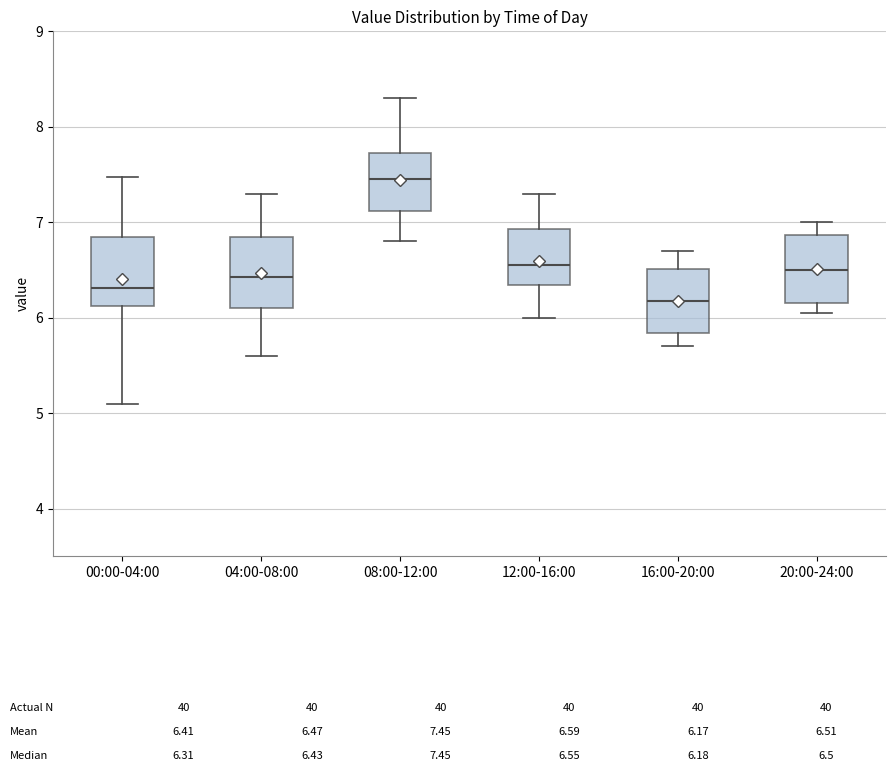

Which box's median line is the lowest?

16:00-20:00